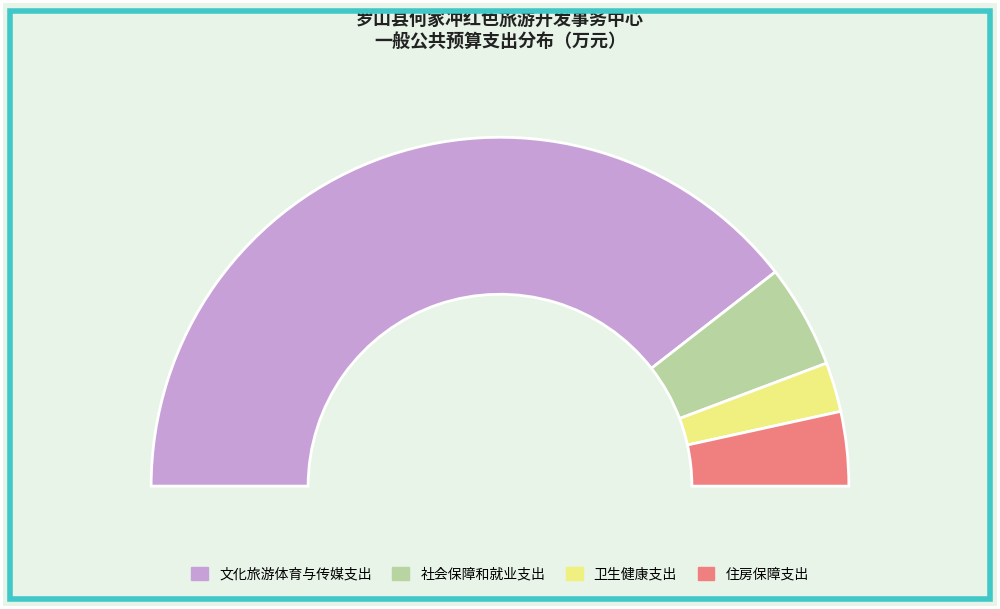

Which has a higher value, 卫生健康支出 or 住房保障支出?

住房保障支出